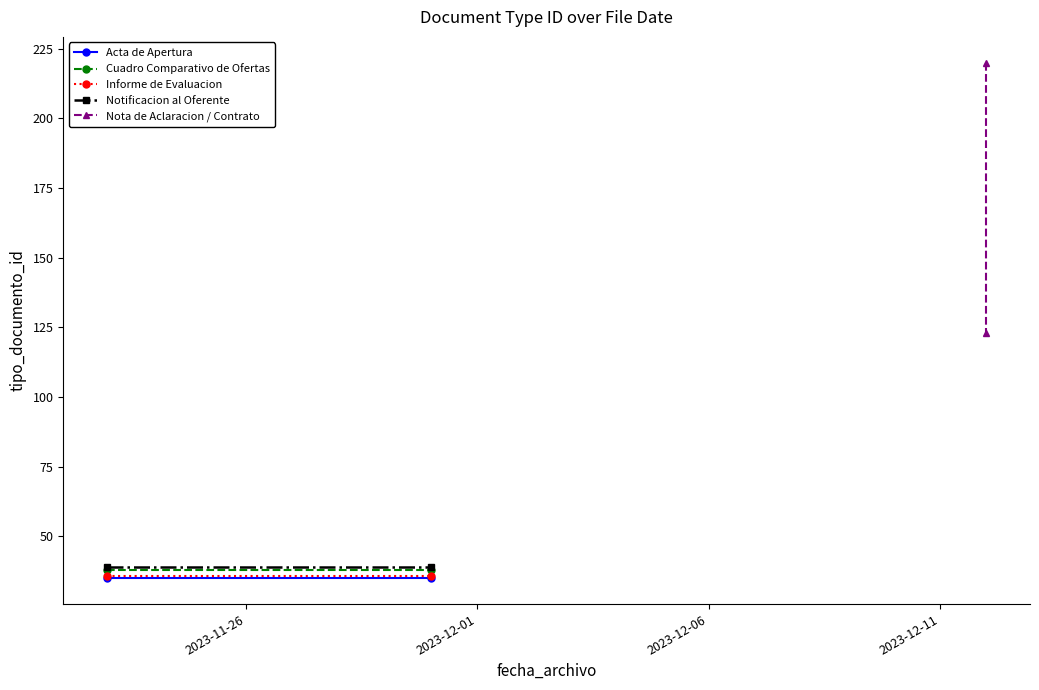

Reading left to right, what are all the values shown in this chart?

Acta de Apertura: 35	35
Cuadro Comparativo de Ofertas: 38	38
Informe de Evaluacion: 36	36
Notificacion al Oferente: 39	39
Nota de Aclaracion / Contrato: 220	123